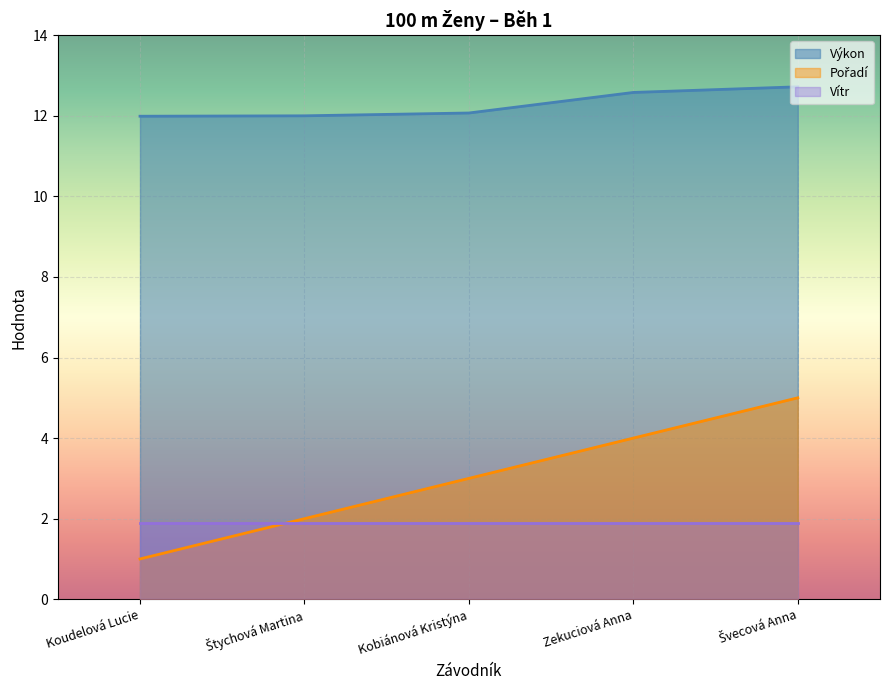

How many data points in Pořadí are less than 3?

2